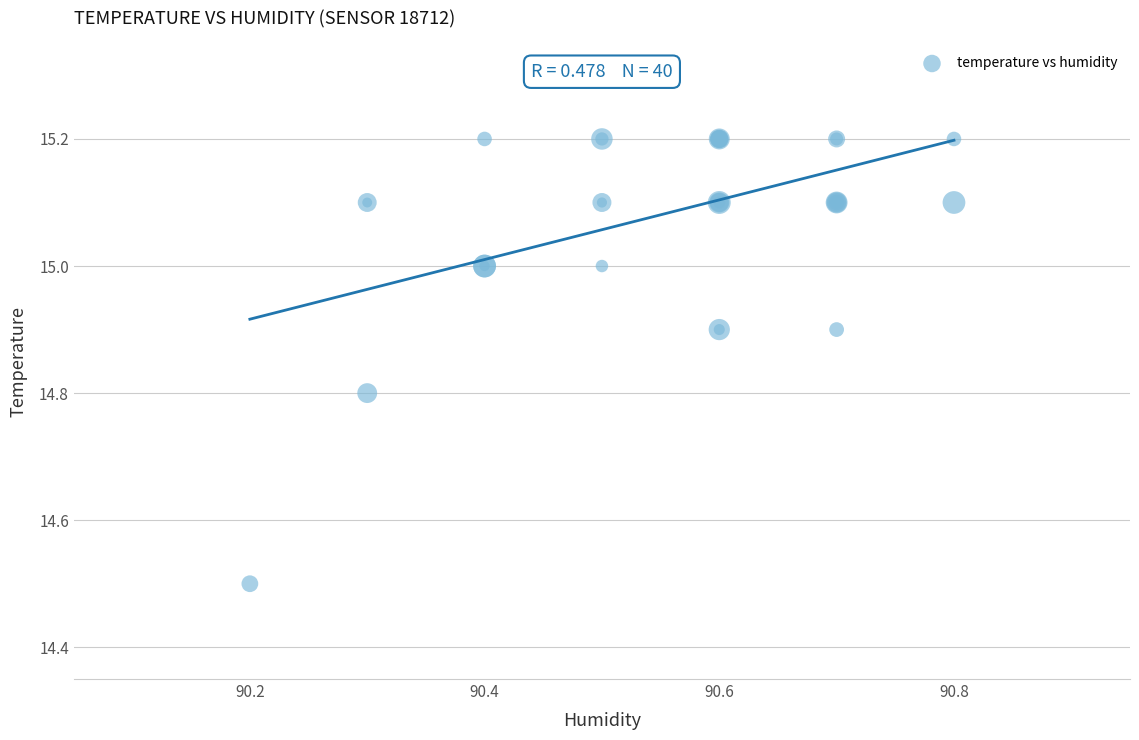

What Y value in the scatter plot is closest to 14?

14.5